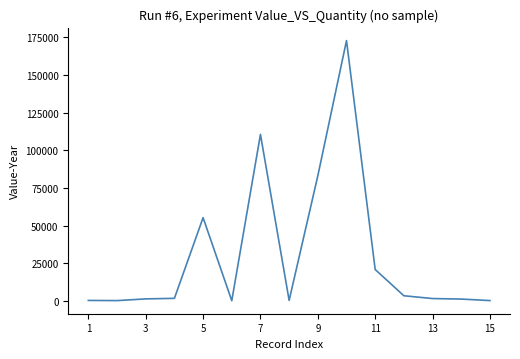

What is the difference between the maximum and minimum values?

172414